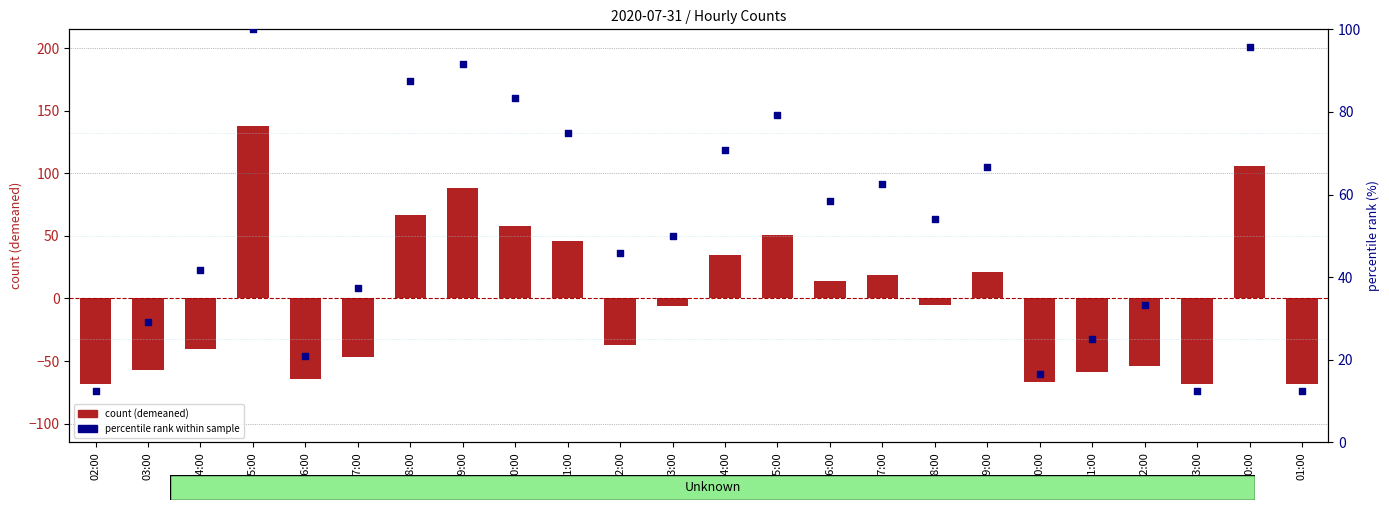

Which series has the largest Y range (max minus min)?

count (demeaned)